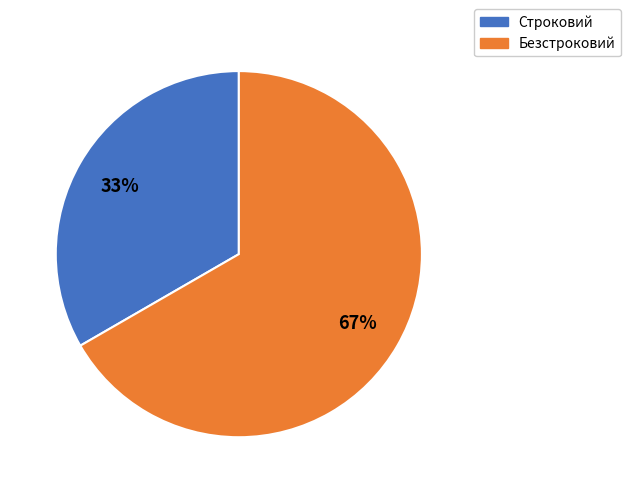

How many slices are in this pie chart?

2